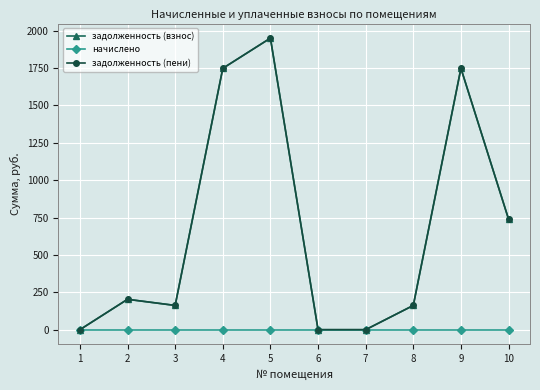

Where is начислено nearest to the value 0?

1